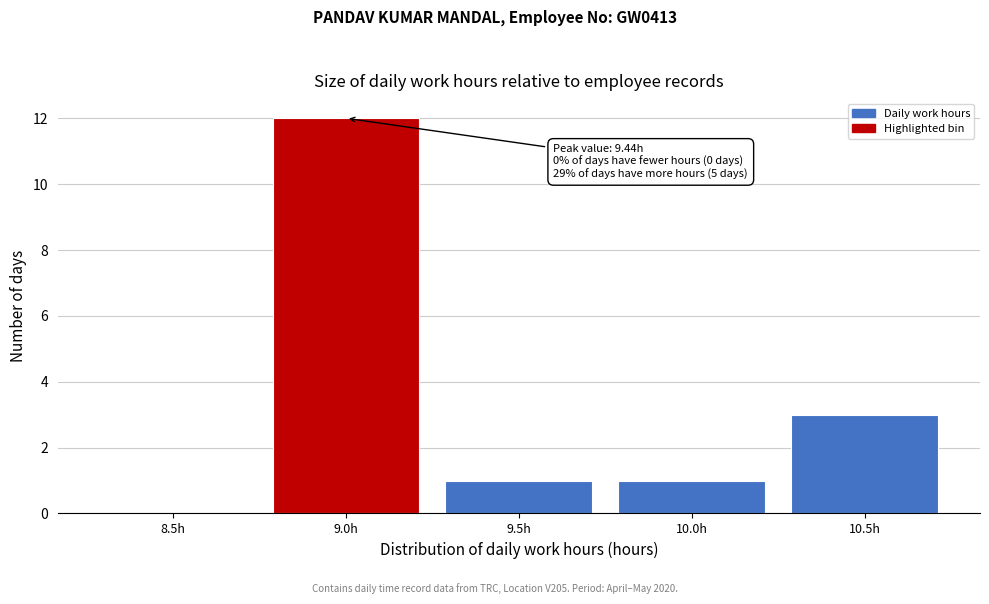

Reading left to right, extract all data points from this chart.

8.5h=0	9.0h=12	9.5h=1	10.0h=1	10.5h=3